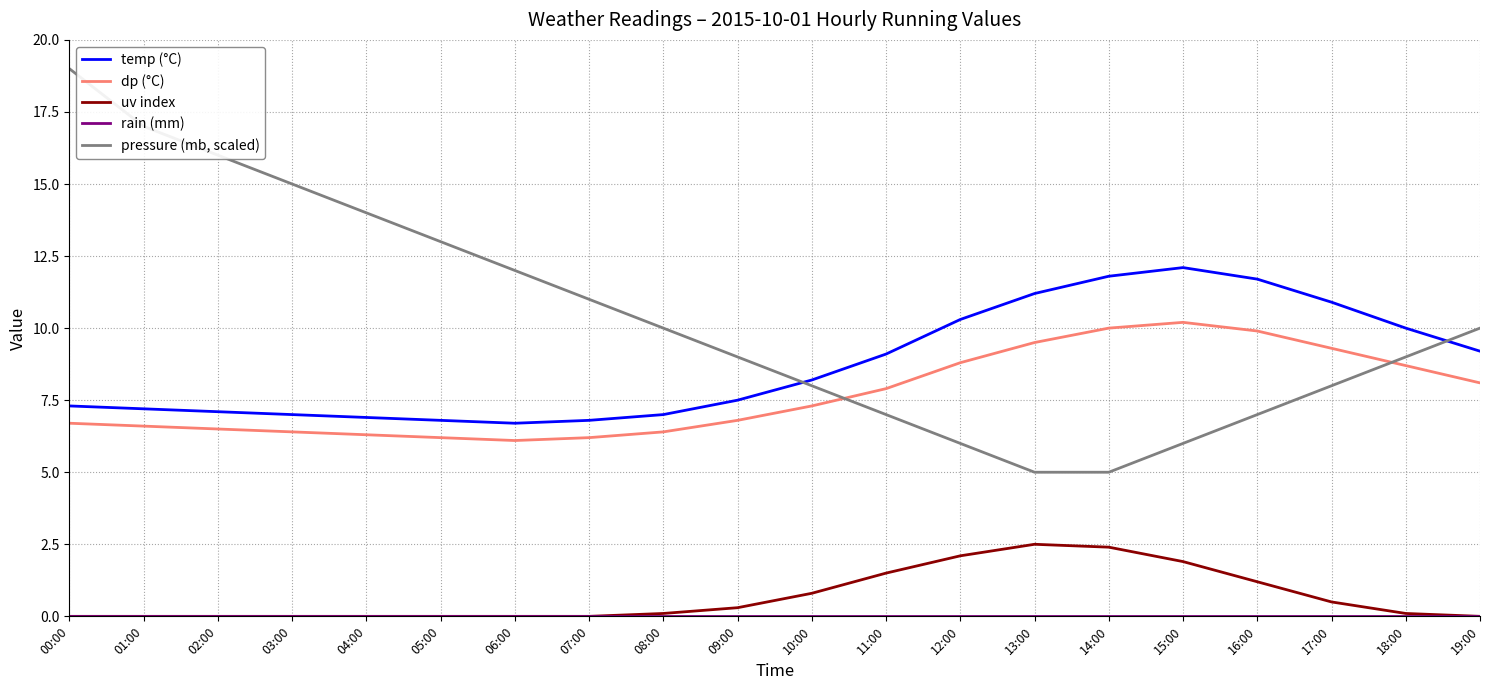

What is the maximum value shown in the chart?

19.0